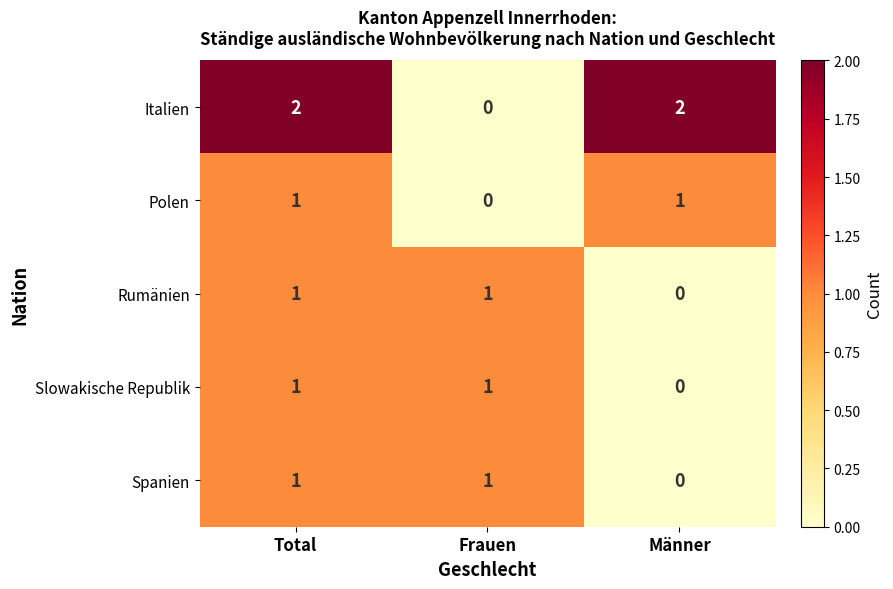

Between Total and Frauen, which series saw the biggest shift?

Italien